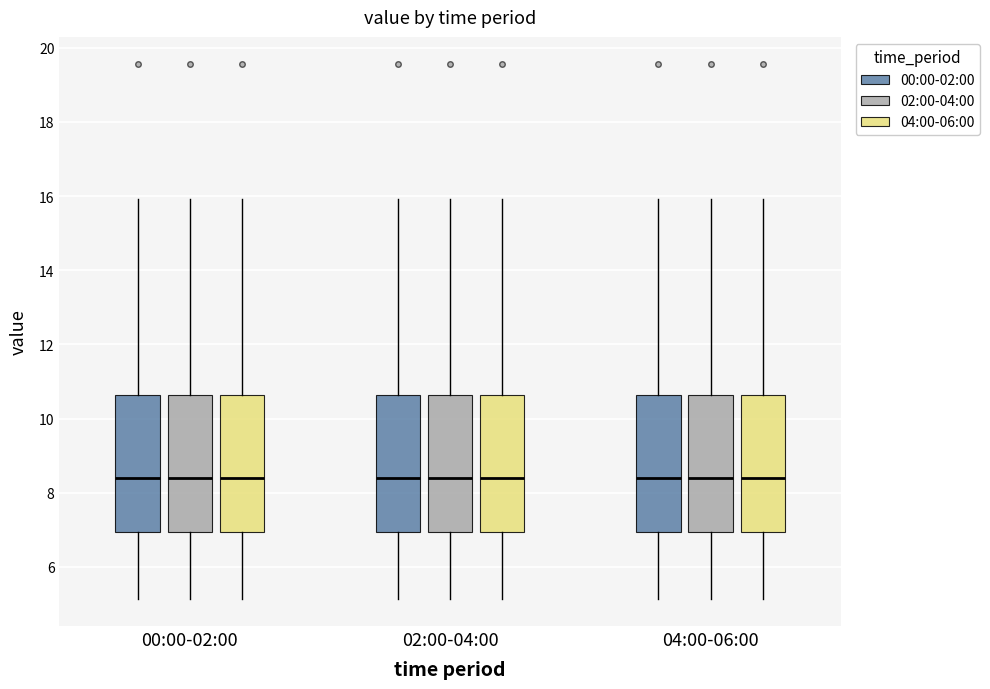

Reading left to right, read every box against the y-axis: the position of its median line, the range the box covers, and the ends of its whiskers. The values are not printed on the chart, so give them approximately, as read against the axis.

00:00-02:00 (00:00-02:00): median 8.4, box 7.0 to 10.6, whiskers 5.2 to 16.0
00:00-02:00 (02:00-04:00): median 8.4, box 7.0 to 10.6, whiskers 5.2 to 16.0
00:00-02:00 (04:00-06:00): median 8.4, box 7.0 to 10.6, whiskers 5.2 to 16.0
02:00-04:00 (00:00-02:00): median 8.4, box 7.0 to 10.6, whiskers 5.2 to 16.0
02:00-04:00 (02:00-04:00): median 8.4, box 7.0 to 10.6, whiskers 5.2 to 16.0
02:00-04:00 (04:00-06:00): median 8.4, box 7.0 to 10.6, whiskers 5.2 to 16.0
04:00-06:00 (00:00-02:00): median 8.4, box 7.0 to 10.6, whiskers 5.2 to 16.0
04:00-06:00 (02:00-04:00): median 8.4, box 7.0 to 10.6, whiskers 5.2 to 16.0
04:00-06:00 (04:00-06:00): median 8.4, box 7.0 to 10.6, whiskers 5.2 to 16.0